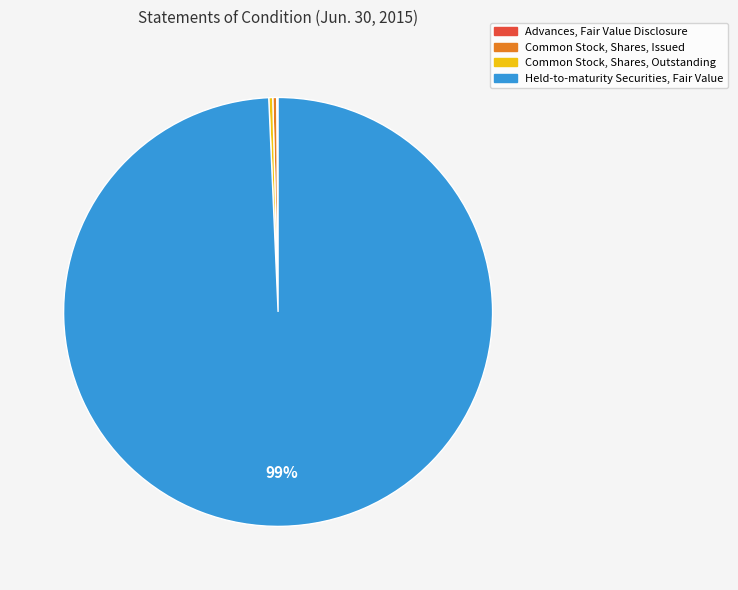

Do Common Stock, Shares, Issued and Held-to-maturity Securities, Fair Value together represent more than half of the pie?

Yes